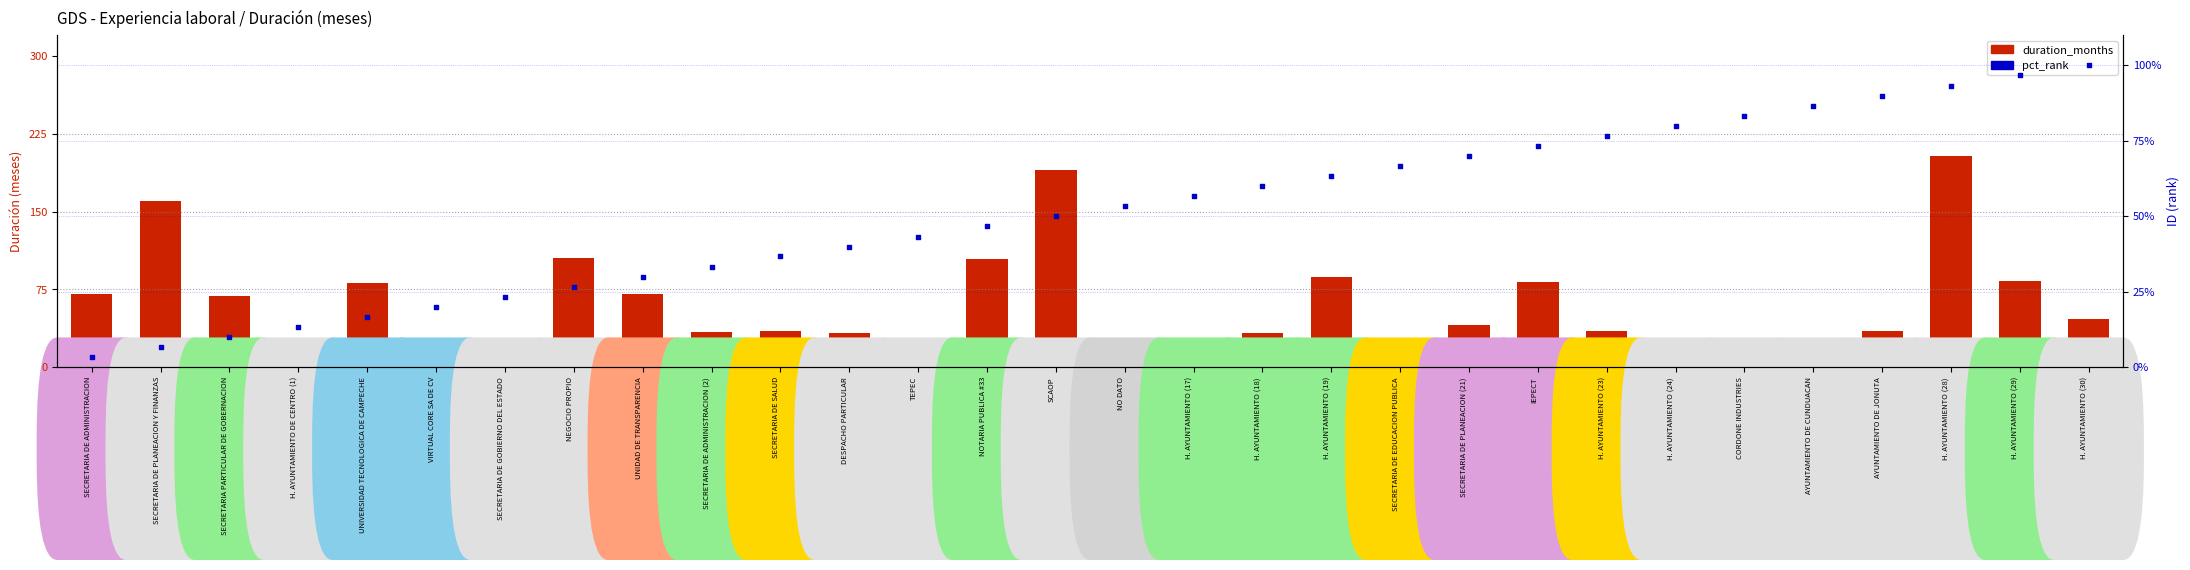

What are all the series names shown in the legend?

duration_months, pct_rank